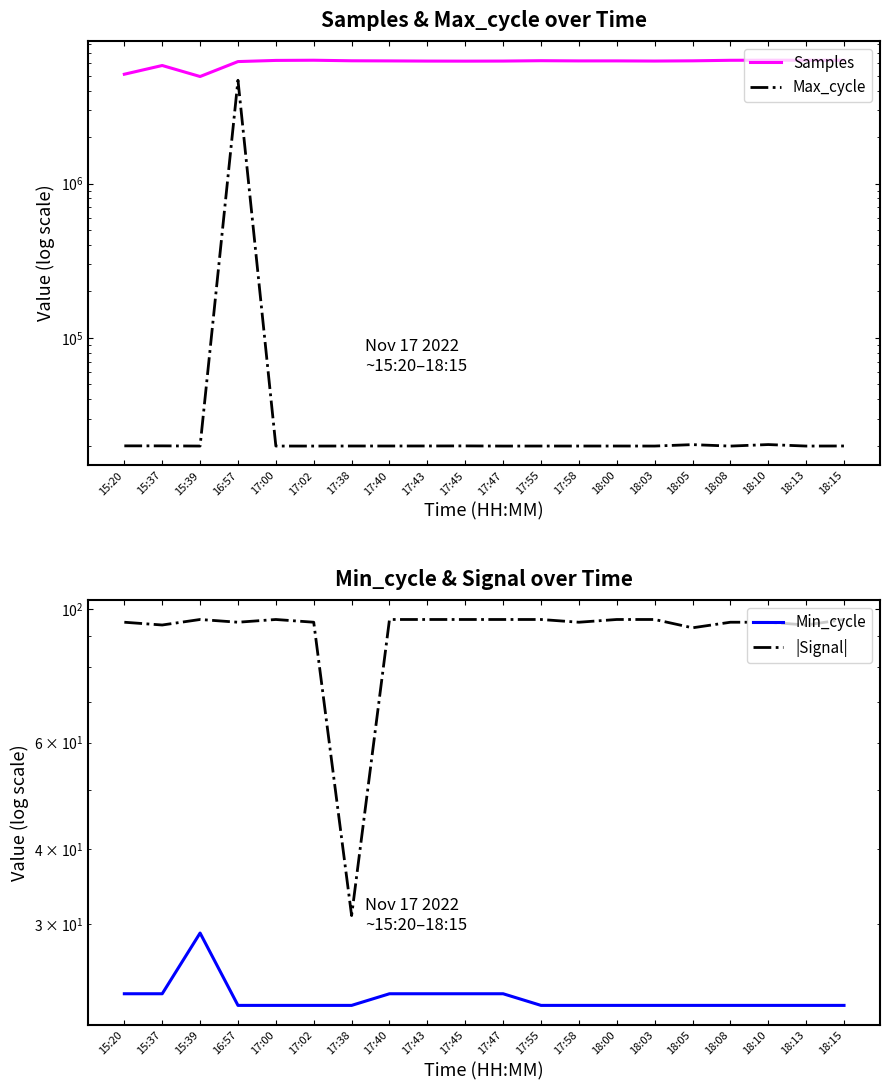

What is the spread (max minus min) of values at 18:15?

6285879